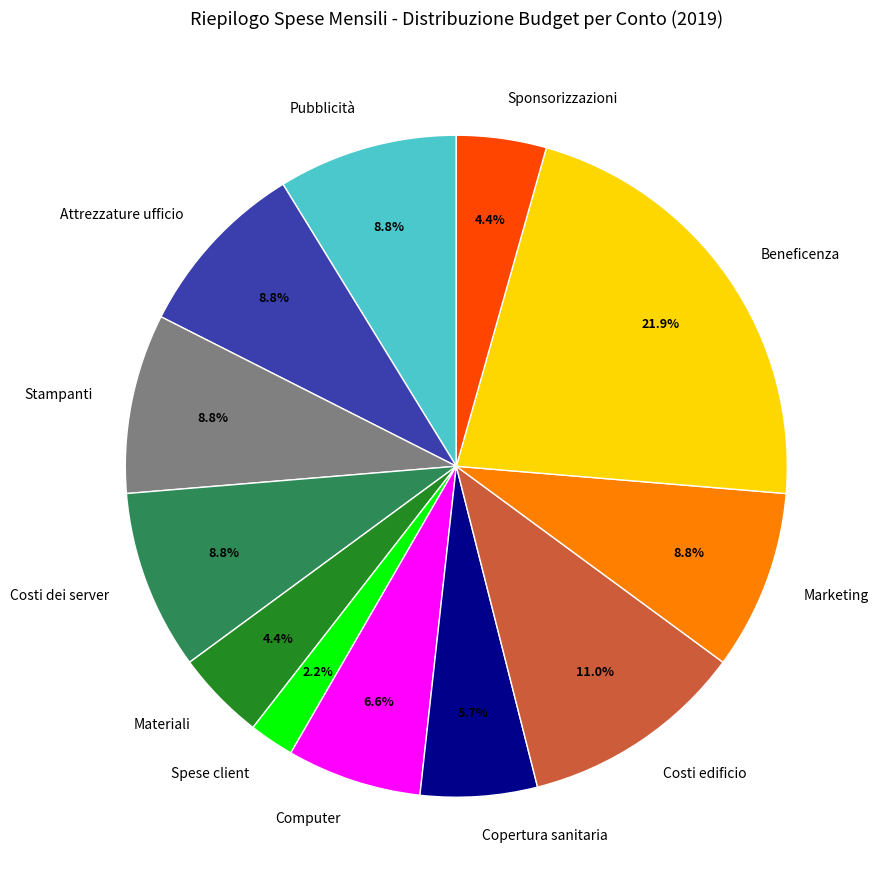

True or false: Costi dei server accounts for 9% of the total.

True